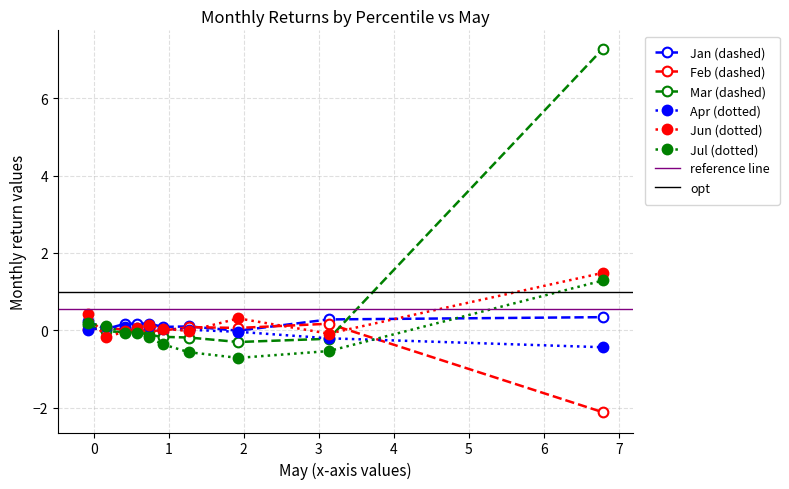

True or false: Jun has more than 1 interior local peaks.

True